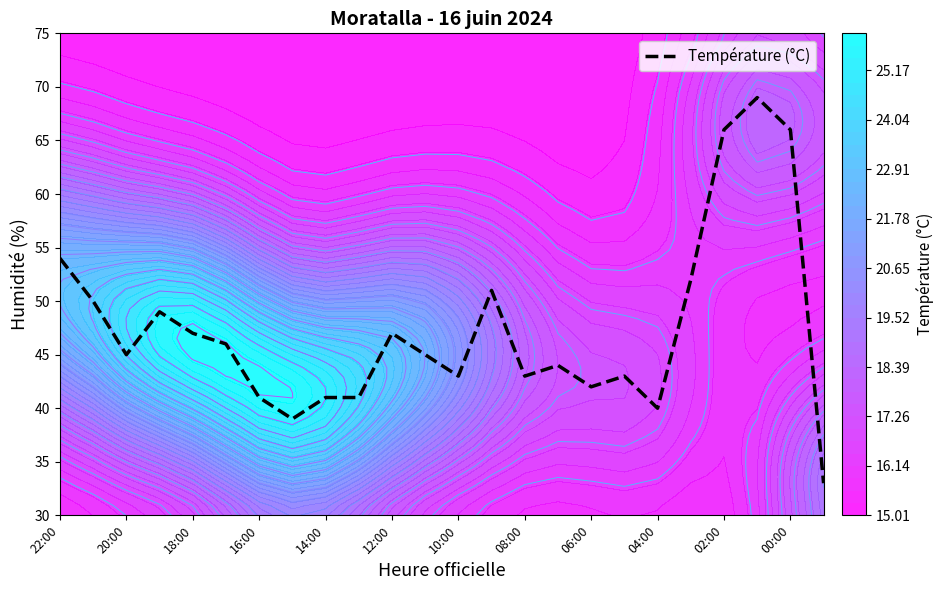

What is the difference between the maximum and second lowest values?

30